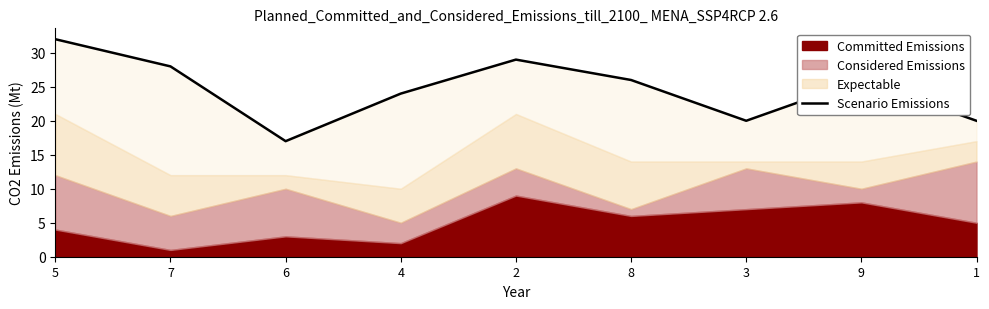

Reading left to right, extract all data points from this chart.

5=32	7=28	6=17	4=24	2=29	8=26	3=20	9=26	1=20